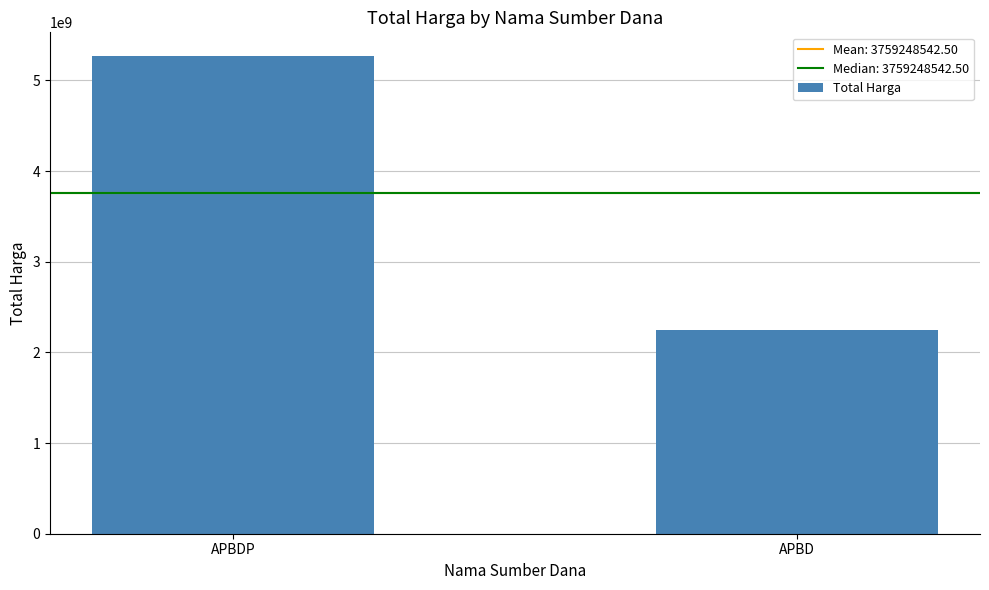

Rank the categories by value from lowest to highest.

APBD, APBDP